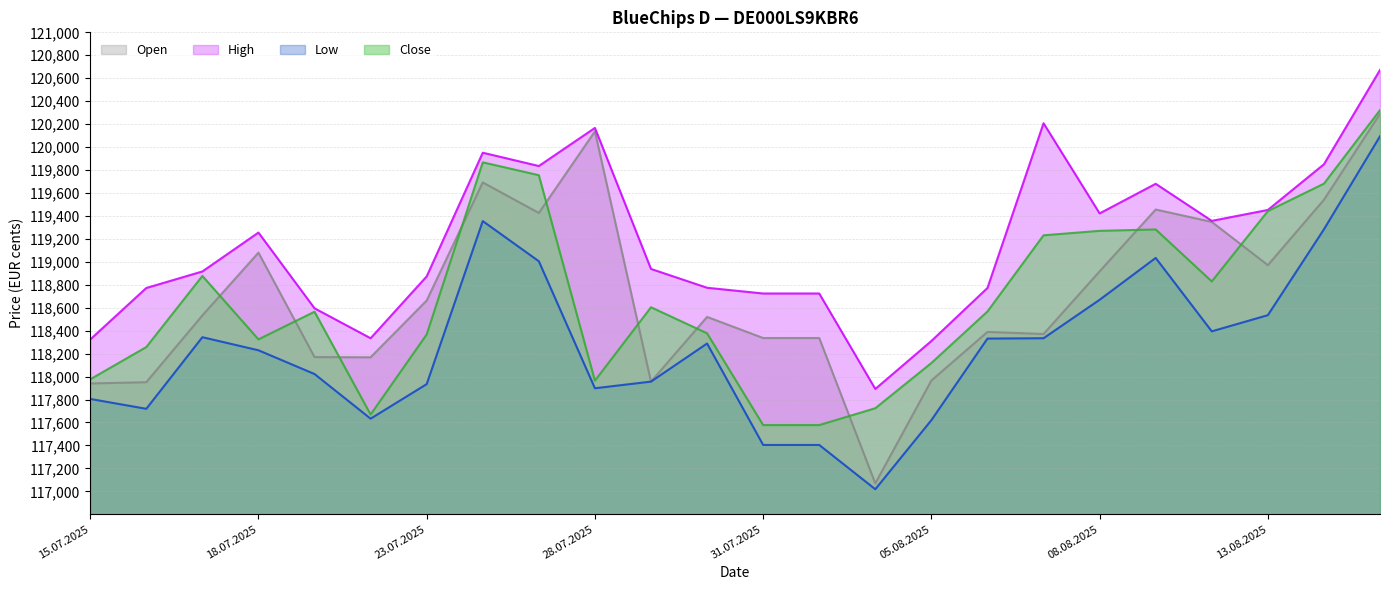

List the labels in order of Close value, smallest first.

31.07.2025, 01.08.2025, 22.07.2025, 04.08.2025, 28.07.2025, 15.07.2025, 05.08.2025, 16.07.2025, 18.07.2025, 23.07.2025, 30.07.2025, 21.07.2025, 06.08.2025, 29.07.2025, 12.08.2025, 17.07.2025, 07.08.2025, 08.08.2025, 11.08.2025, 13.08.2025, 14.08.2025, 25.07.2025, 24.07.2025, 15.08.2025